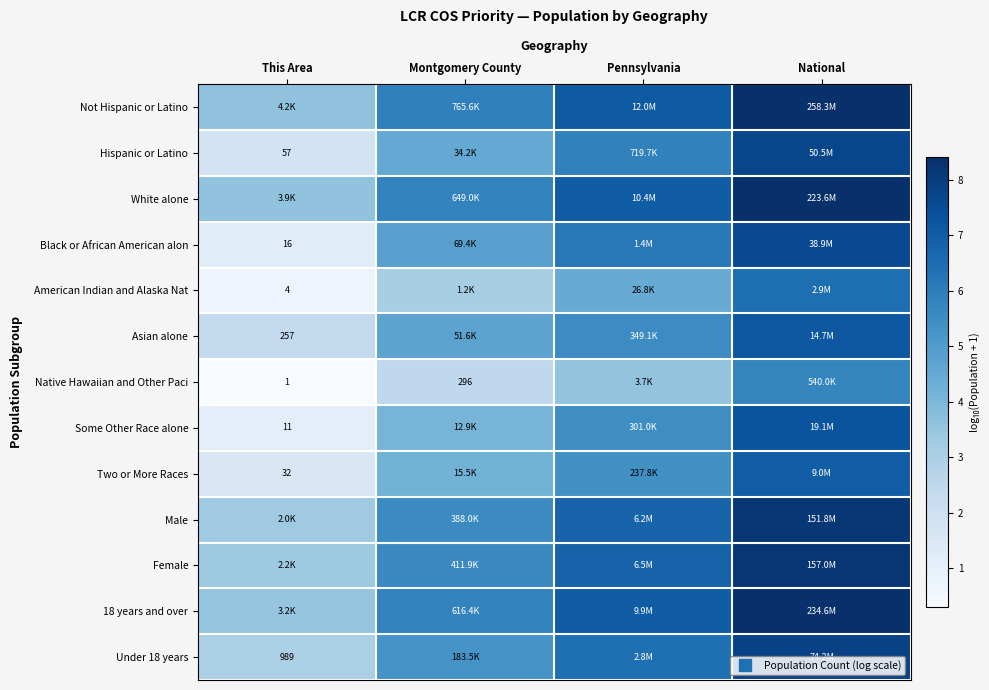

At which label does Not Hispanic or Latino reach its minimum?

This Area